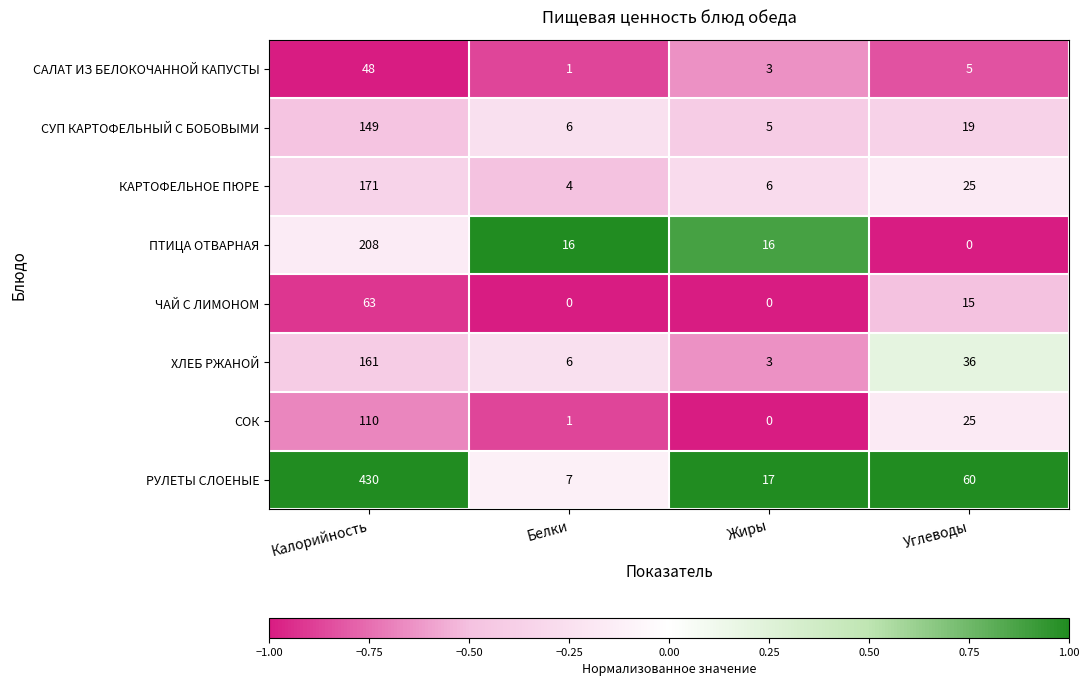

What is the spread (max minus min) of values at Белки?

16